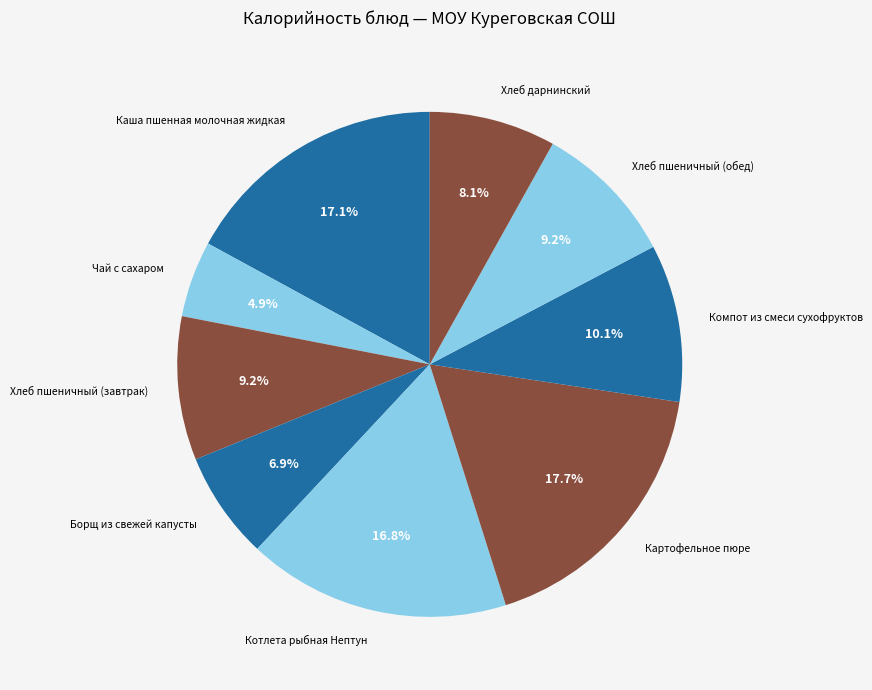

Which category has the smallest portion of the pie?

Чай с сахаром